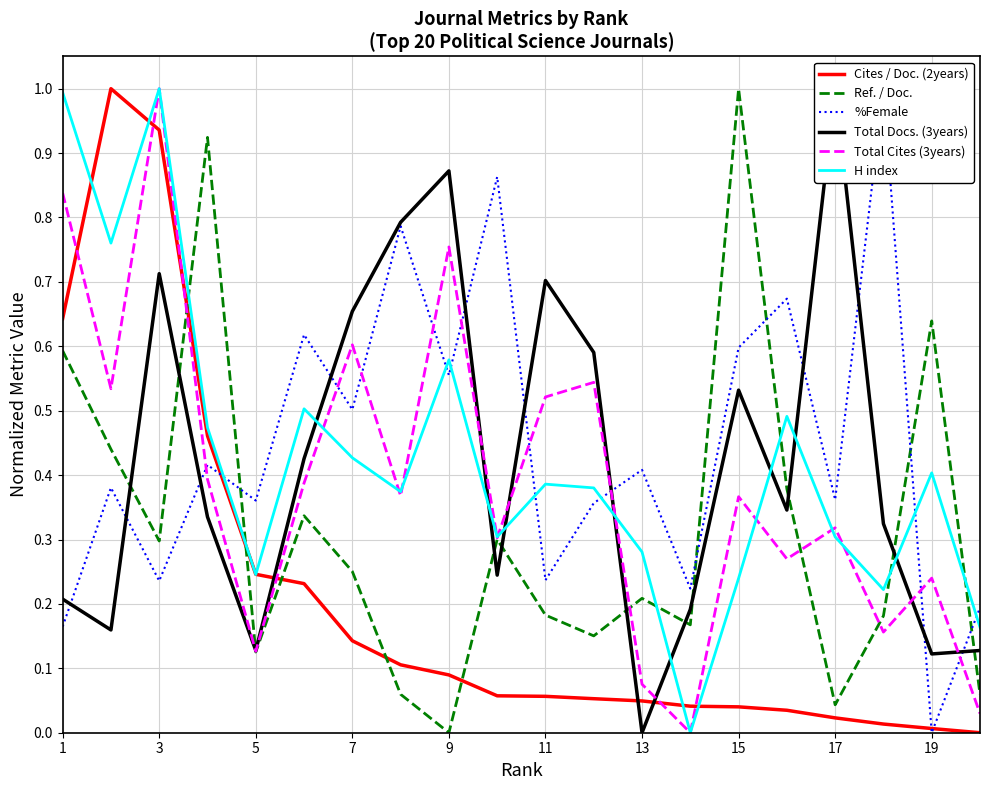

After their last crossing, which series has the higher values: Total Docs. (3years) or %Female?

%Female